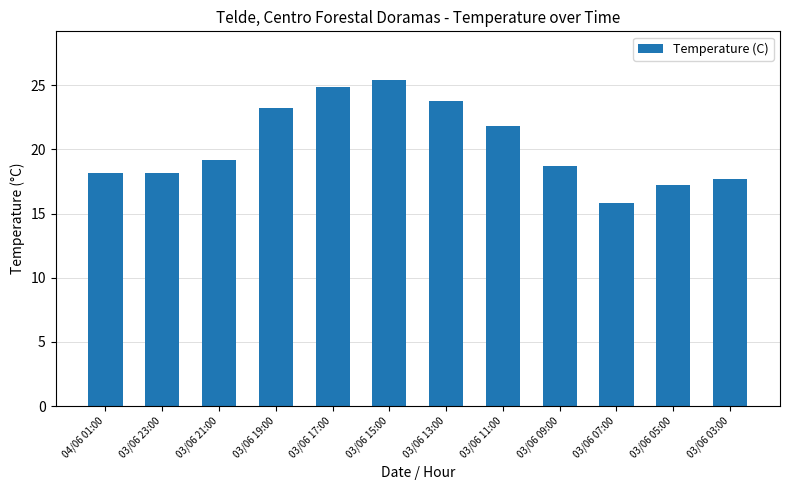

Reading left to right, transcribe all the data shown in this chart.

04/06 01:00=18.2	03/06 23:00=18.2	03/06 21:00=19.2	03/06 19:00=23.2	03/06 17:00=24.9	03/06 15:00=25.4	03/06 13:00=23.8	03/06 11:00=21.8	03/06 09:00=18.7	03/06 07:00=15.8	03/06 05:00=17.2	03/06 03:00=17.7